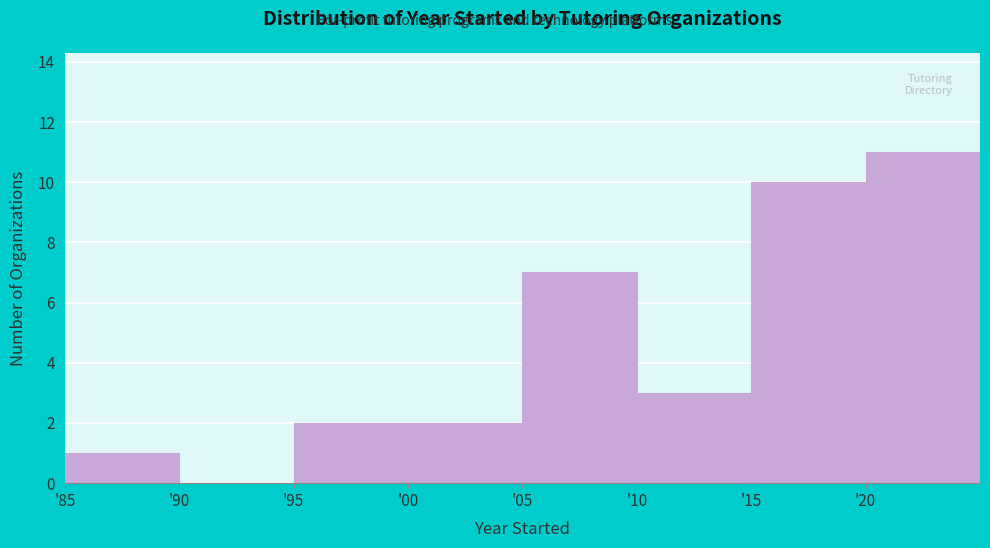

Reading left to right, extract all data points from this chart.

'85=1	'90=0	'95=2	'00=2	'05=7	'10=3	'15=10	'20=11